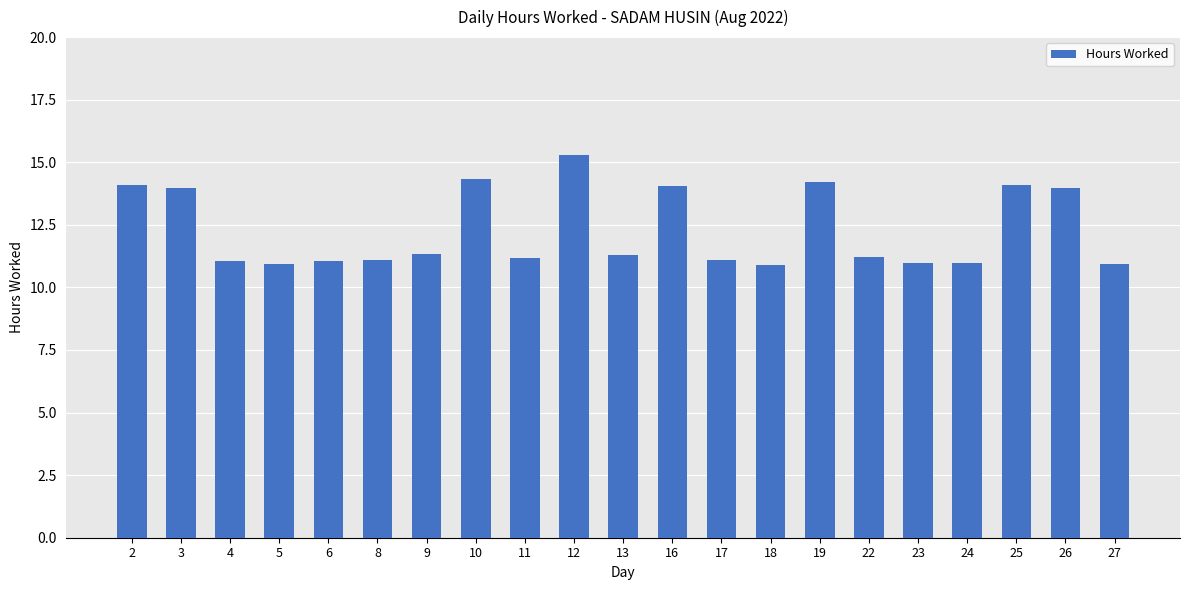

What is the difference between the values at 12 and 10?

1.0